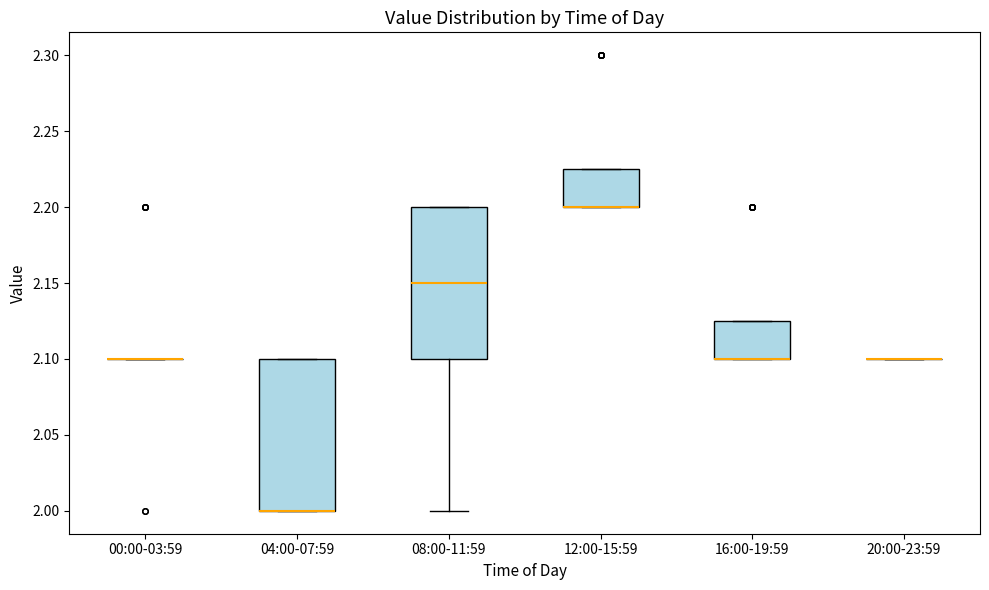

Reading left to right, read every box against the y-axis: the position of its median line, the range the box covers, and the ends of its whiskers. The values are not printed on the chart, so give them approximately, as read against the axis.

00:00-03:59: box collapsed to a line at 2.100, whiskers 2.100 to 2.100
04:00-07:59: median 2.000 (drawn on the box's lower edge), box 2.000 to 2.100, whiskers 2.000 to 2.100
08:00-11:59: median 2.150, box 2.100 to 2.200, whiskers 2.000 to 2.200
12:00-15:59: median 2.200 (drawn on the box's lower edge), box 2.200 to 2.225, whiskers 2.200 to 2.225
16:00-19:59: median 2.100 (drawn on the box's lower edge), box 2.100 to 2.125, whiskers 2.100 to 2.125
20:00-23:59: box collapsed to a line at 2.100, whiskers 2.100 to 2.100